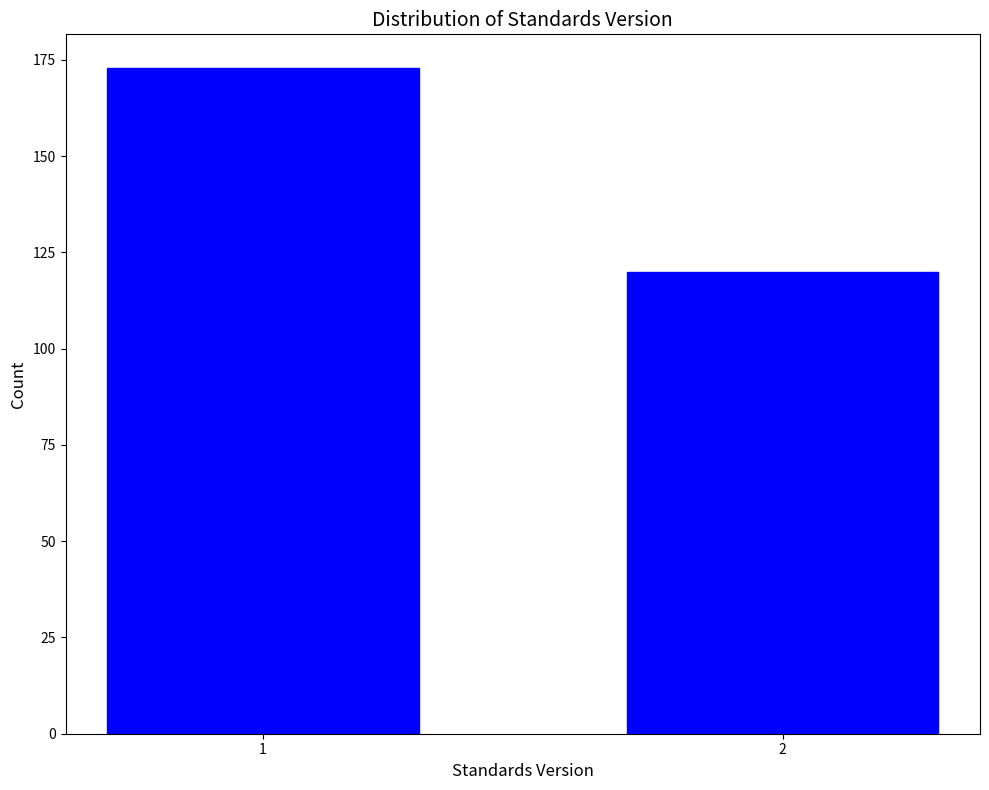

Reading left to right, extract all data points from this chart.

173	120